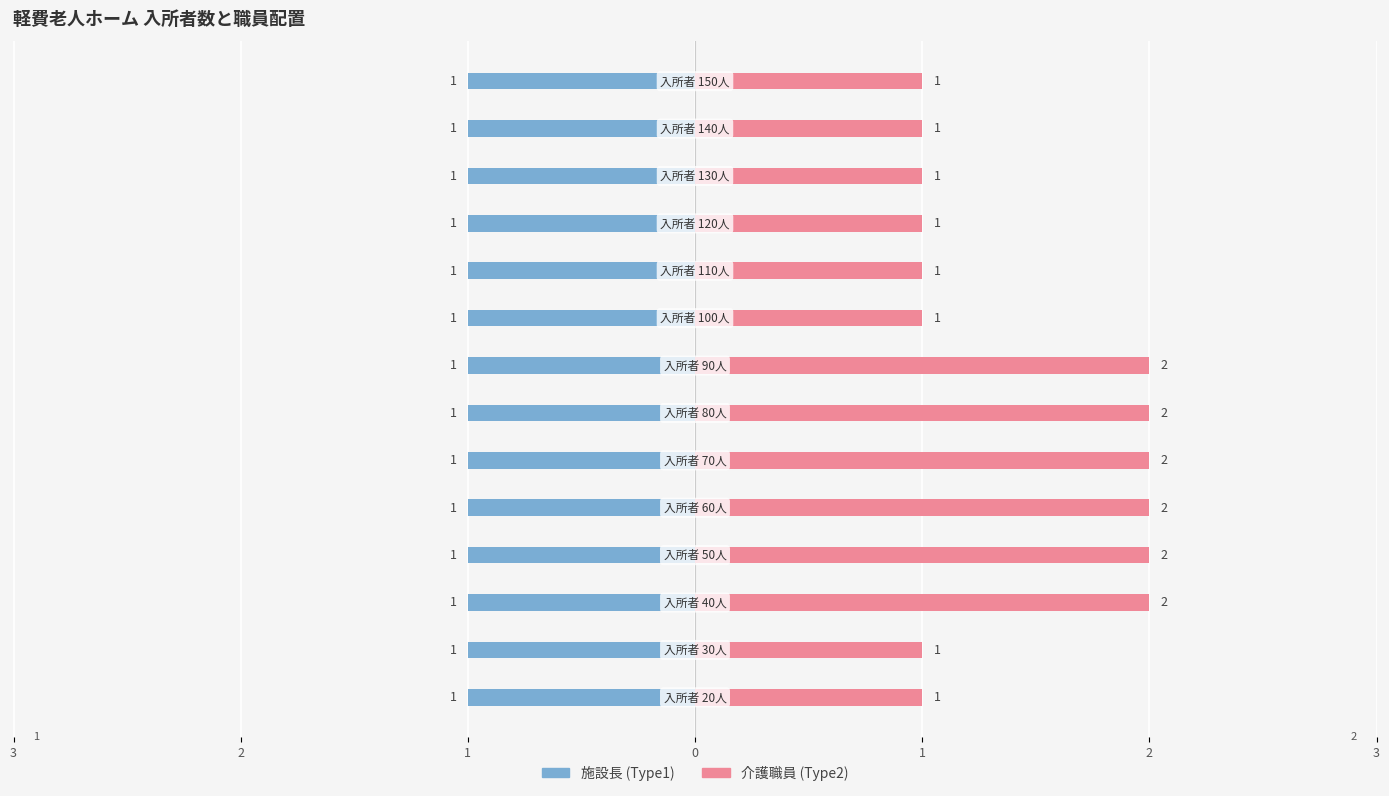

Rank the series by their maximum value, from highest to lowest.

介護職員 (Type2), 施設長 (Type1)